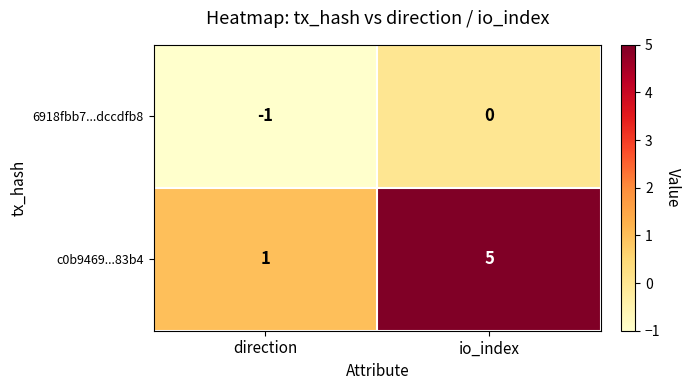

What is the difference between the maximum and minimum values in the c0b9469...83b4 series?

4